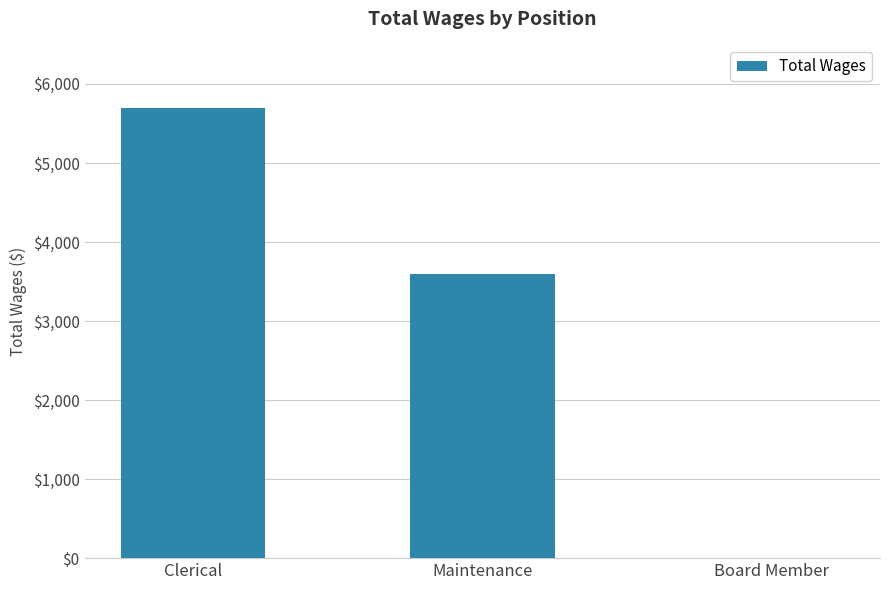

True or false: the data shows 3600 at Maintenance.

True